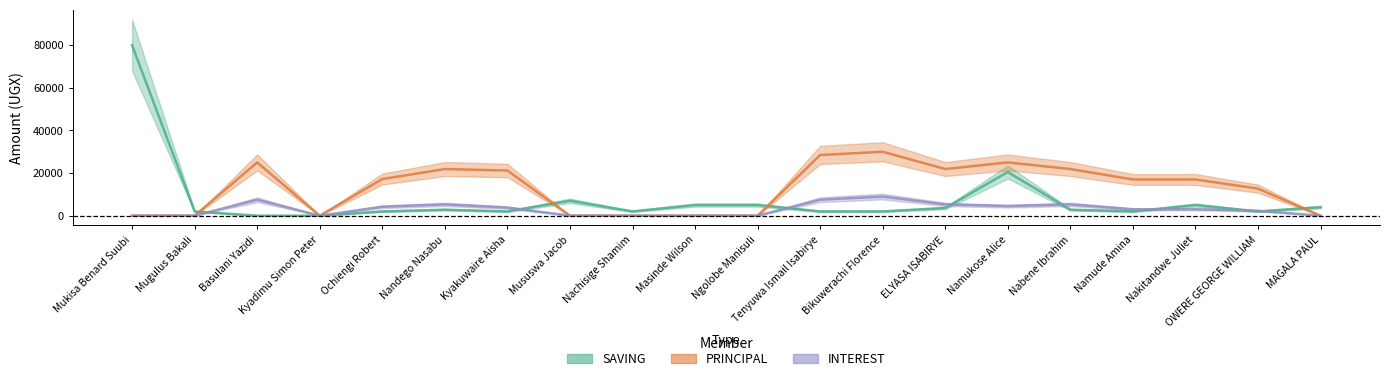

Where does the PRINCIPAL series first go above 17000?

Basulani Yazidi